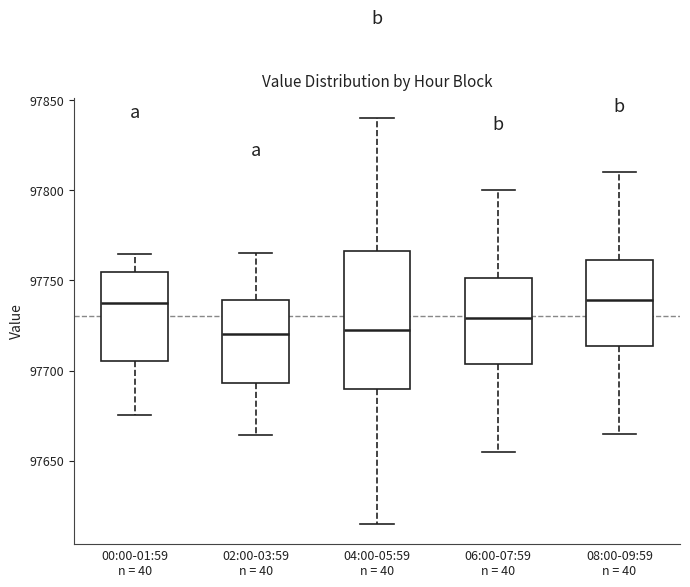

Reading left to right, transcribe this box plot: for each box, give where its median line is, the range the box spans, and where its two whiskers end, as read against the y-axis. The values are not printed on the chart, so give them approximately, as read against the axis.

00:00-01:59 n = 40: median 97735, box 97705 to 97755, whiskers 97675 to 97765
02:00-03:59 n = 40: median 97720, box 97695 to 97740, whiskers 97665 to 97765
04:00-05:59 n = 40: median 97725, box 97690 to 97765, whiskers 97615 to 97840
06:00-07:59 n = 40: median 97730, box 97705 to 97750, whiskers 97655 to 97800
08:00-09:59 n = 40: median 97740, box 97715 to 97760, whiskers 97665 to 97810